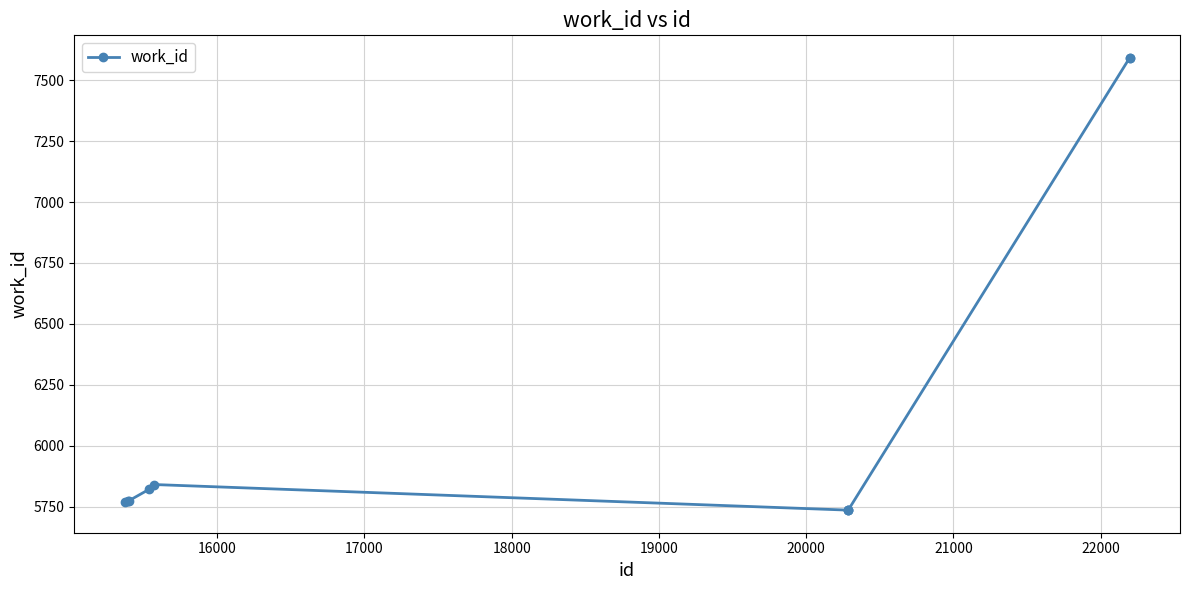

How many distinct data groups are displayed?

1